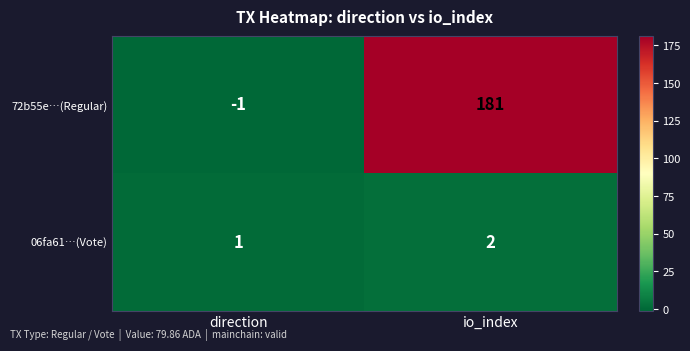

What is the difference between the highest and lowest values at direction?

2